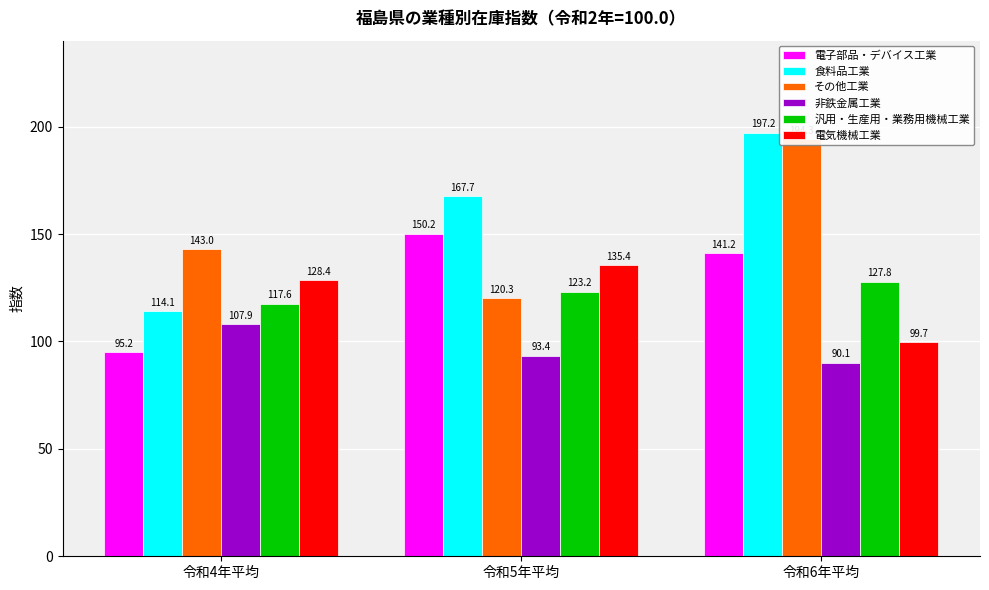

Which series has the largest total across all categories?

食料品工業